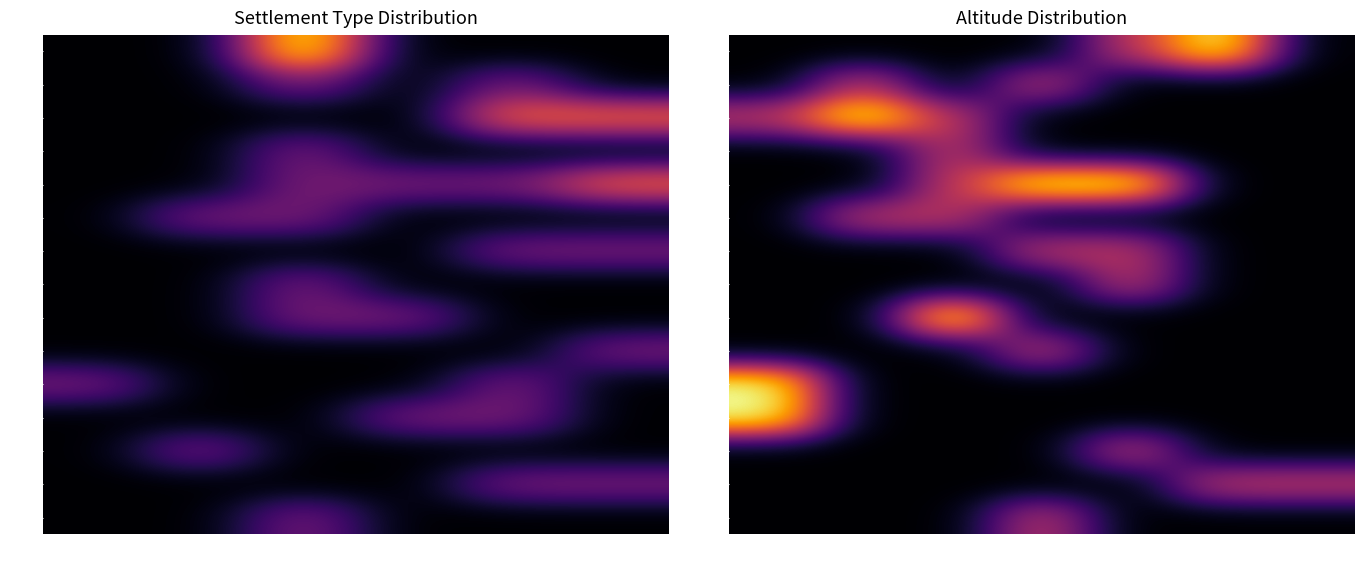

What is the difference between the LOV values at 2 and 5?

0.5